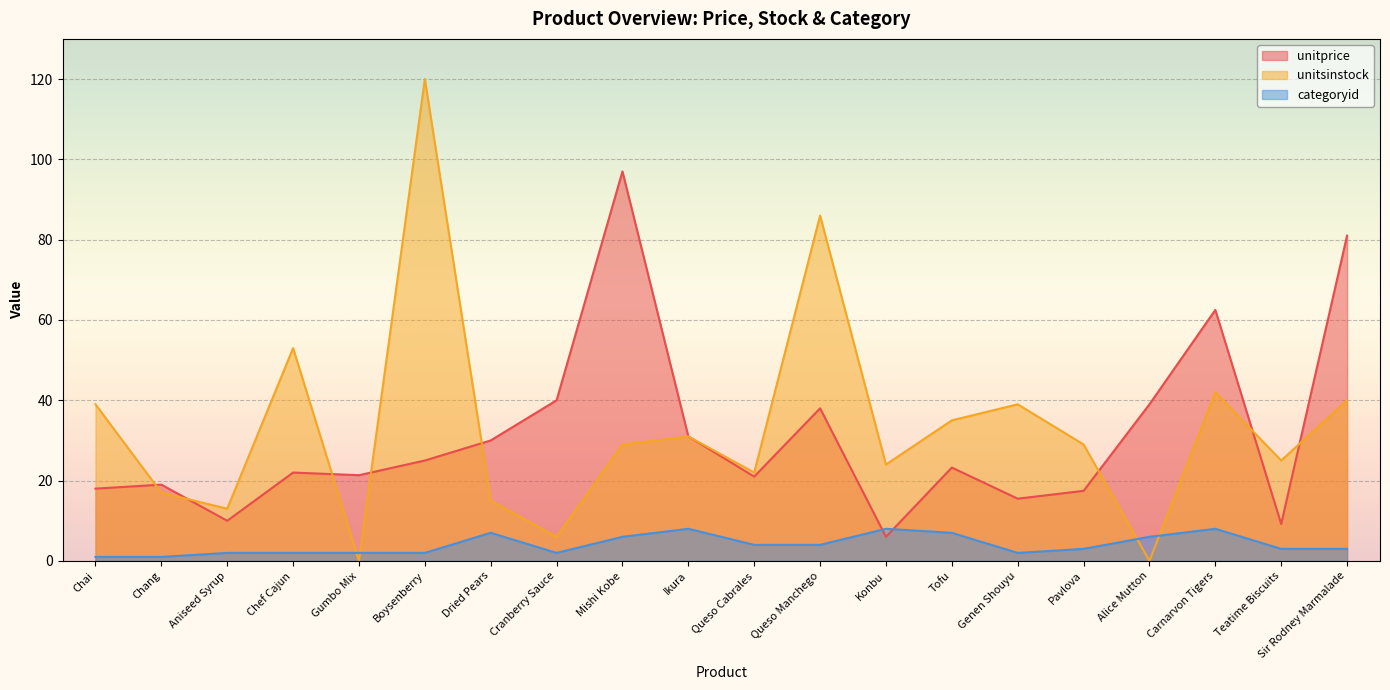

What is the total value across all series at Teatime Biscuits?

37.2